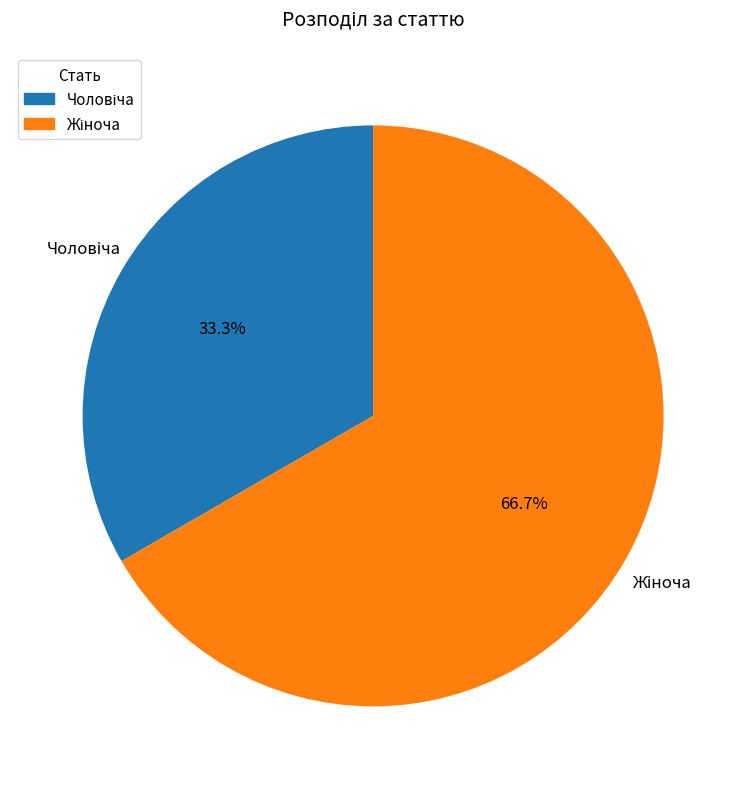

Is there a majority slice in this chart?

Yes